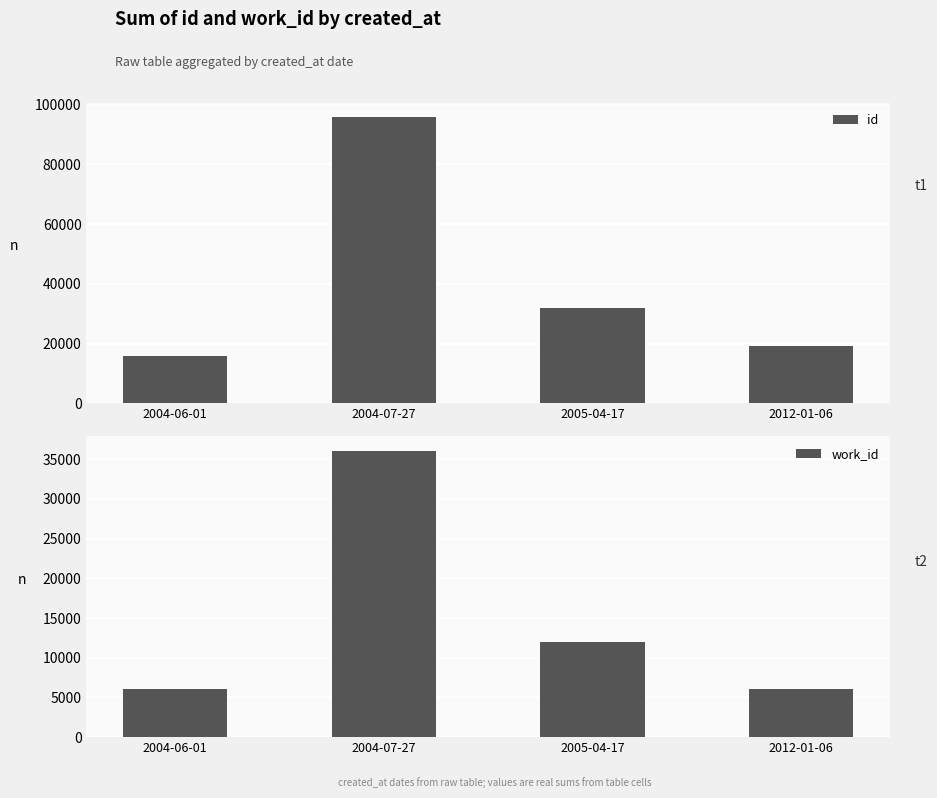

The id series shows 30678 at 2012-01-06. True or false?

False